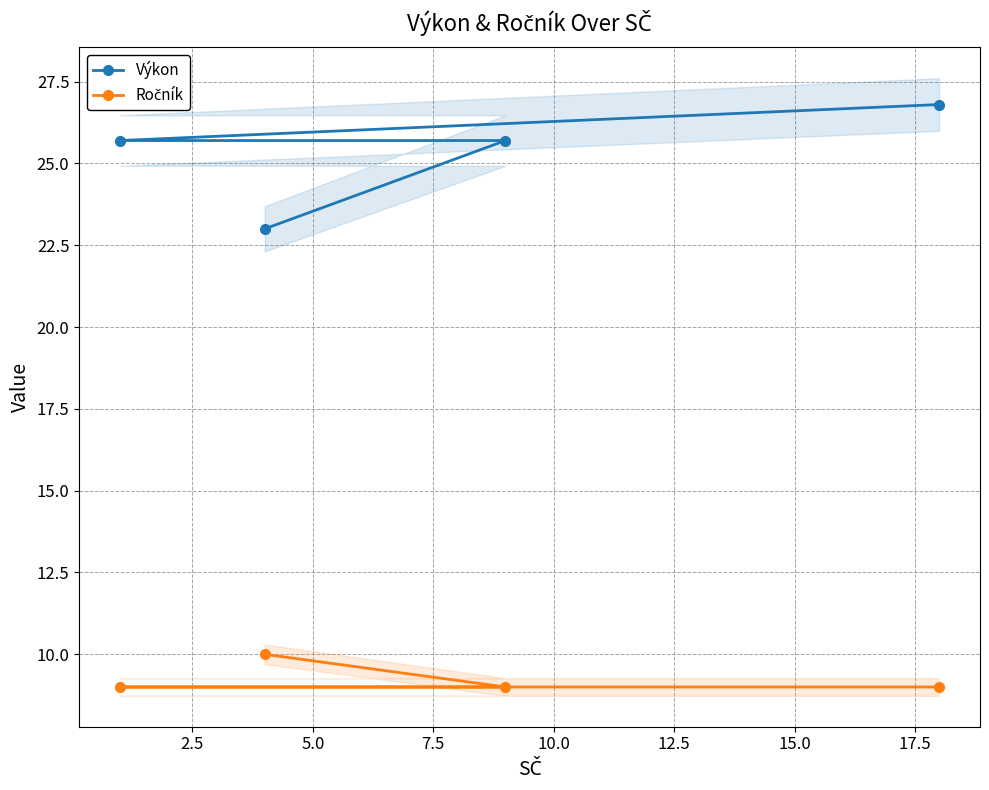

True or false: Výkon and Ročník intersect in this chart.

False